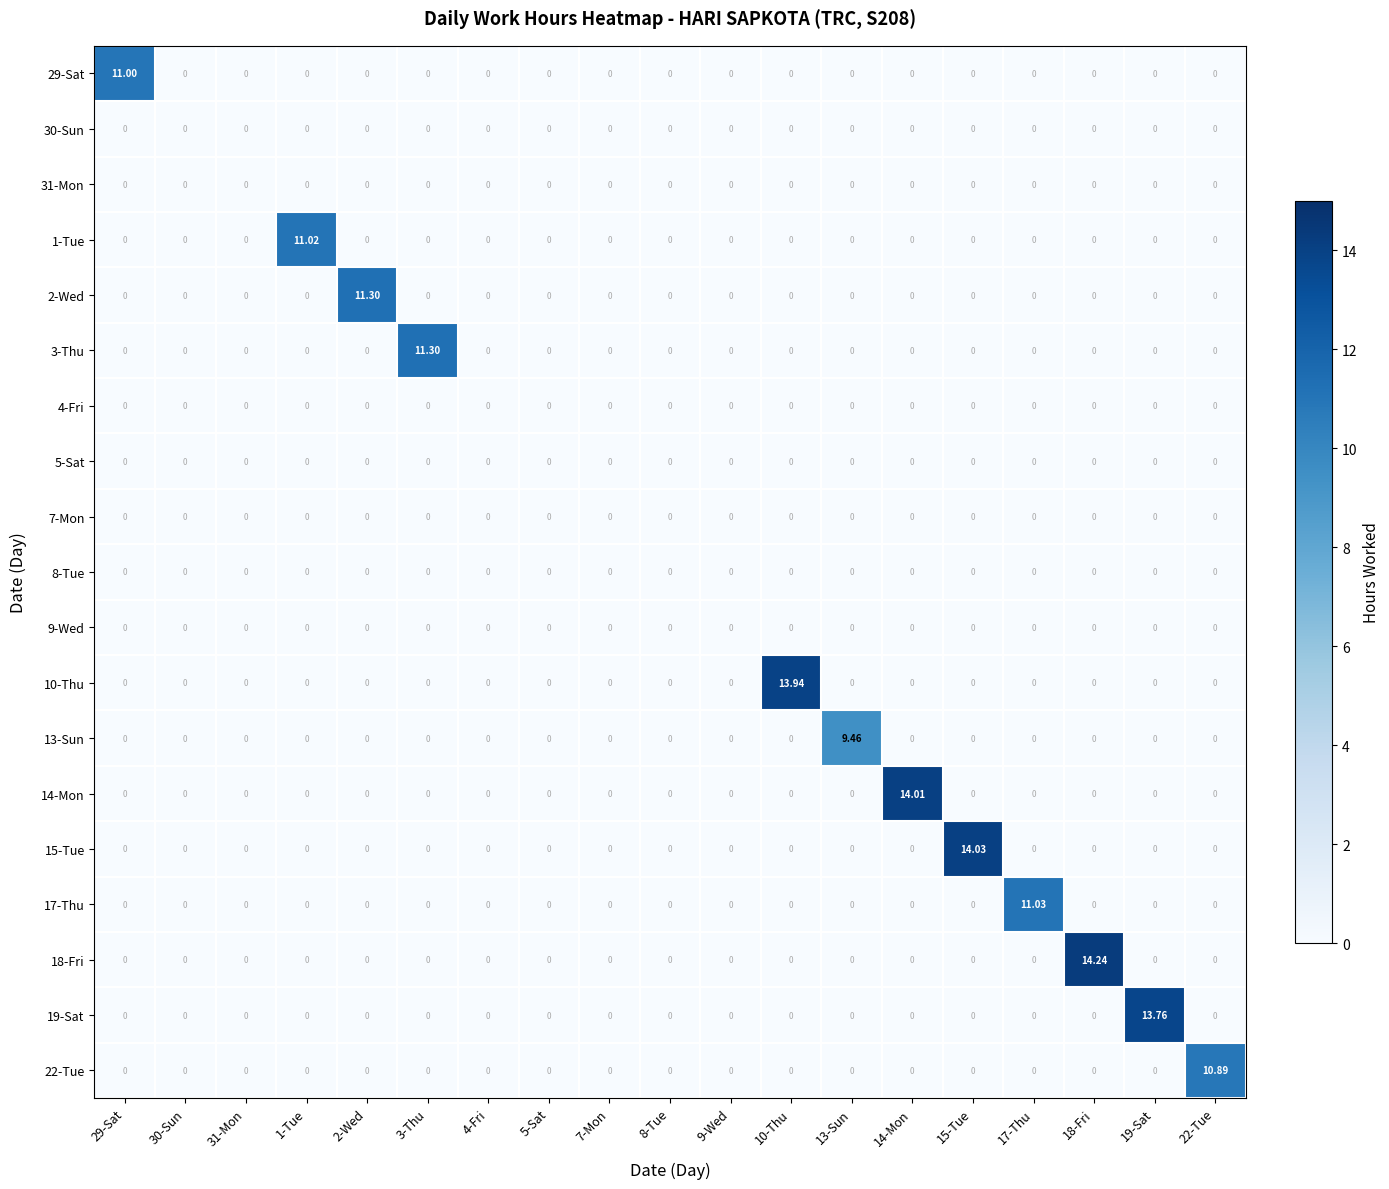

Count the number of data series in this chart.

19